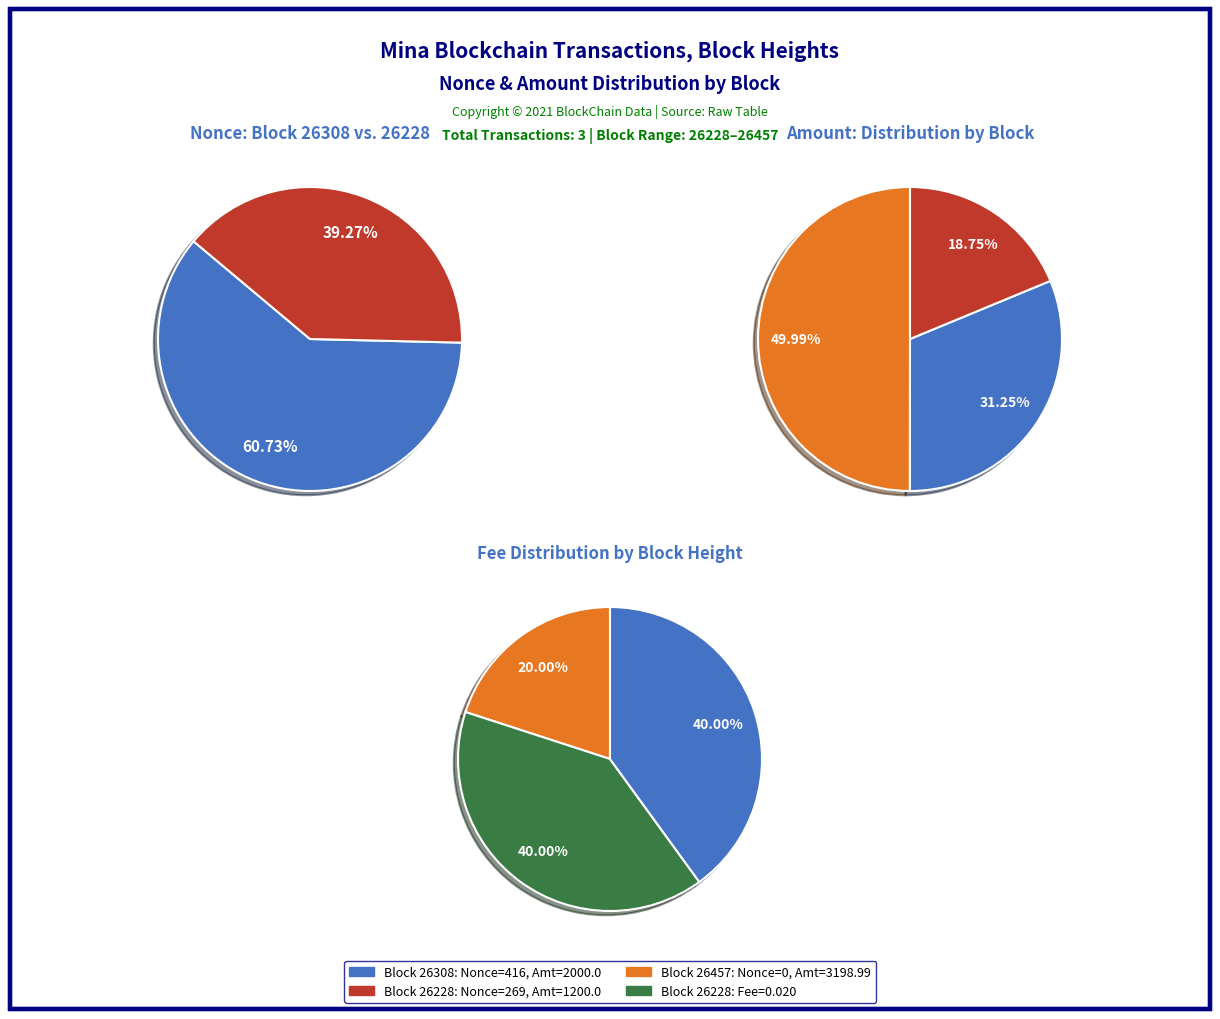

Is it true that 26457 is 0% of the pie?

True